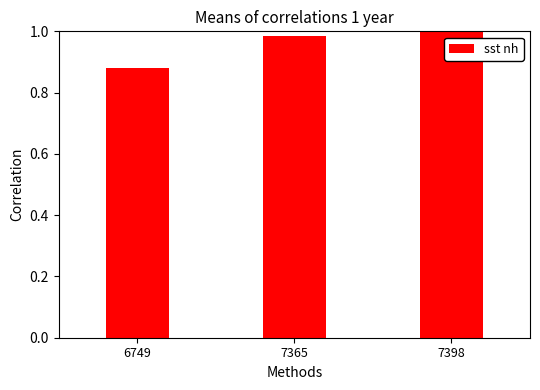

How many bars are there in total?

3